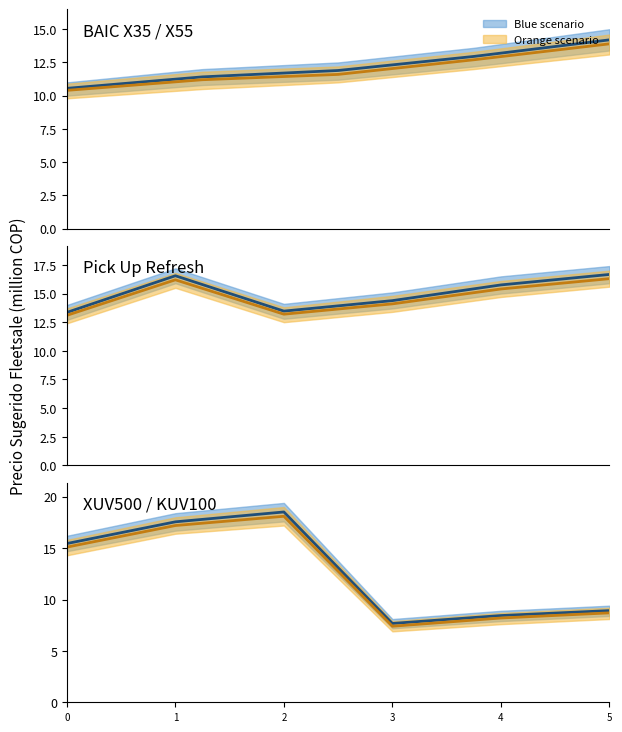

At how many categories does at least one series exceed 13?

3